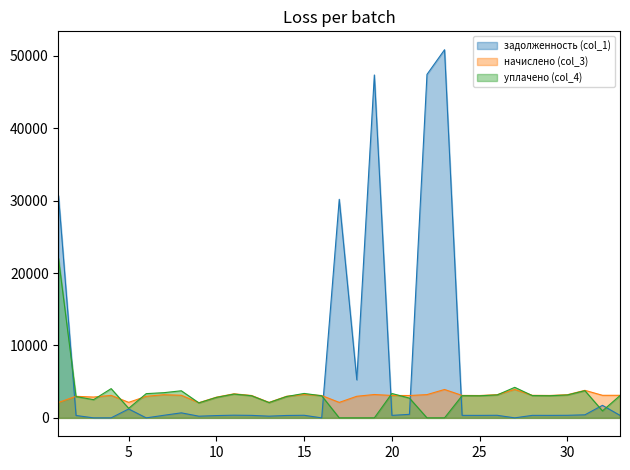

Reading right to left, list all the values displayed in this chart.

задолженность (col_1): 346.2	1730.9	422.5	355.4	343.9	346.2	0.0	356.2	343.1	344.6	50839.9	47435.2	488.0	343.9	47355.0	5256.4	30186.1	0.0	357.7	331.5	237.5	343.9	369.3	317.6	232.8	693.9	354.8	0.0	1231.4	0.0	0.0	330.3	30704.7
начислено (col_3): 3115.6	3115.6	3802.6	3198.9	3094.8	3115.6	3920.6	3205.8	3087.9	3101.8	3920.6	3212.7	3087.9	3094.8	3226.7	2983.8	2137.2	3087.9	3219.7	2983.8	2137.2	3094.8	3323.8	2858.8	2095.6	3122.6	3198.9	2976.8	2144.2	3108.7	2874.3	2976.8	2130.3
уплачено (col_4): 3078.8	964.9	3757.7	3161.1	3058.2	3078.8	4217.4	3167.9	3051.4	3065.1	0.0	0.0	2730.7	3365.5	0.0	0.0	0.0	3051.4	3373.2	2948.5	2112.0	3058.2	3284.5	2825.1	2070.8	3741.7	3478.7	3347.6	1319.2	4037.9	2515.0	2942.1	22031.9